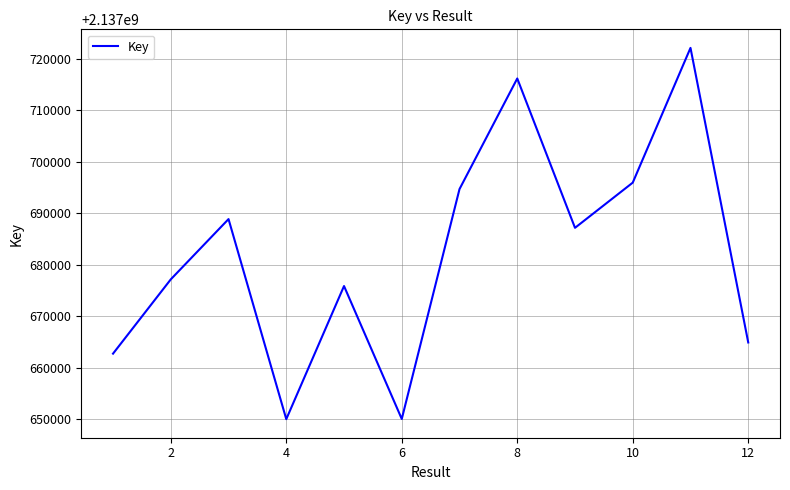

What is the maximum value shown in the chart?

2137722091